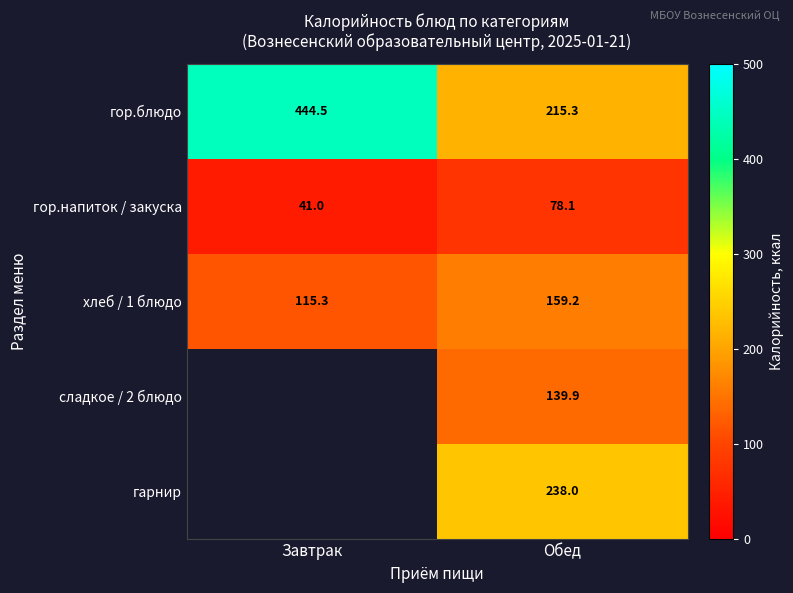

True or false: хлеб / 1 блюдо has a value of 108.4 at Обед.

False